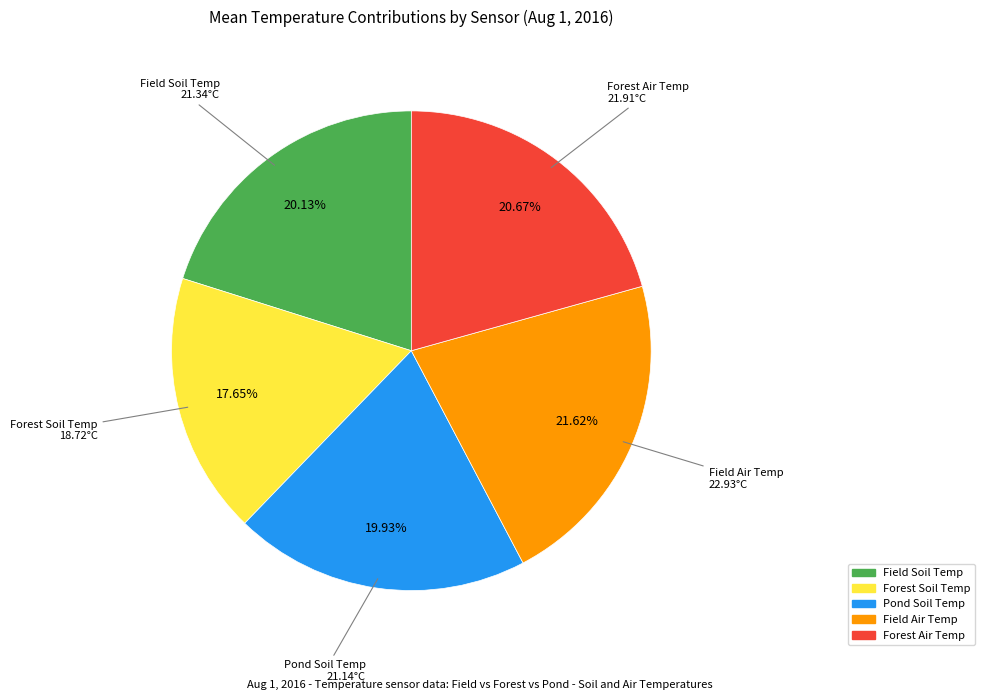

Do Pond Soil Temp and Field Soil Temp together represent more than half of the pie?

No